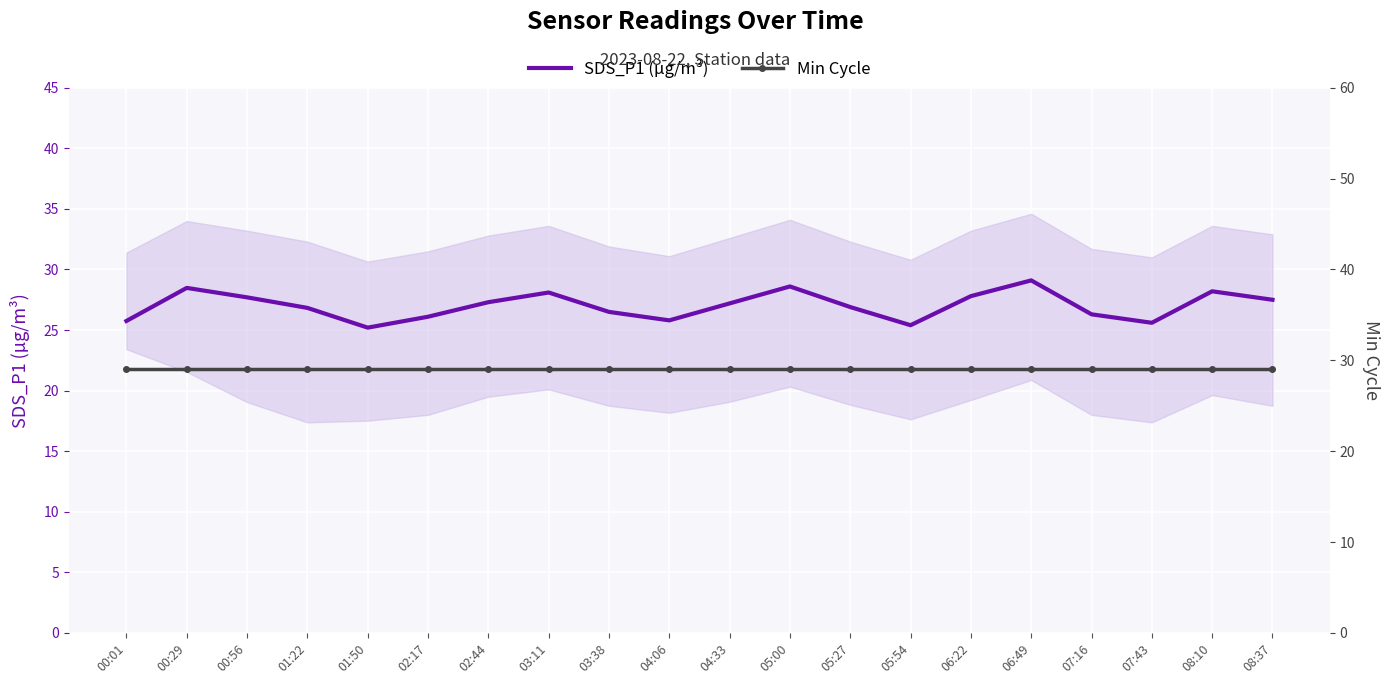

Rank the series by their average value, from lowest to highest.

SDS_P1 (µg/m³), Min Cycle